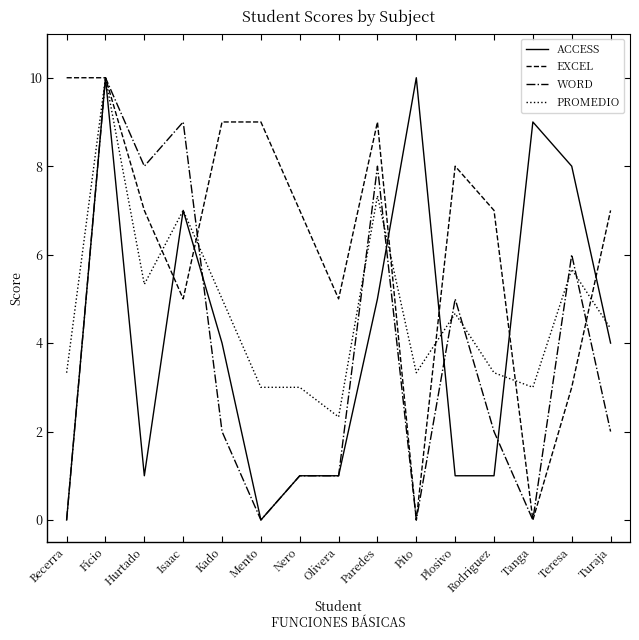

Count the number of data series in this chart.

4